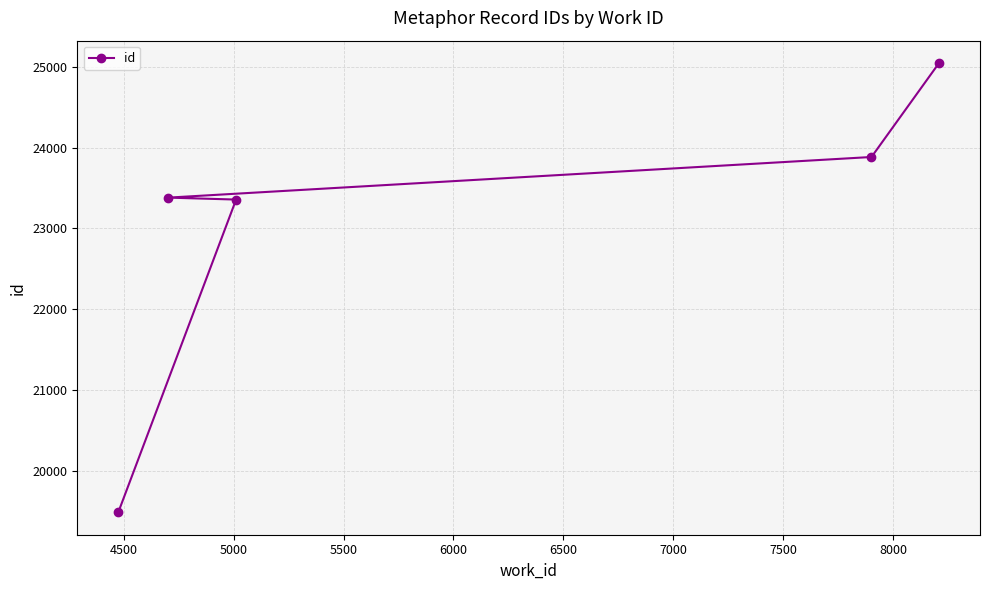

What is the greatest value displayed?

25046